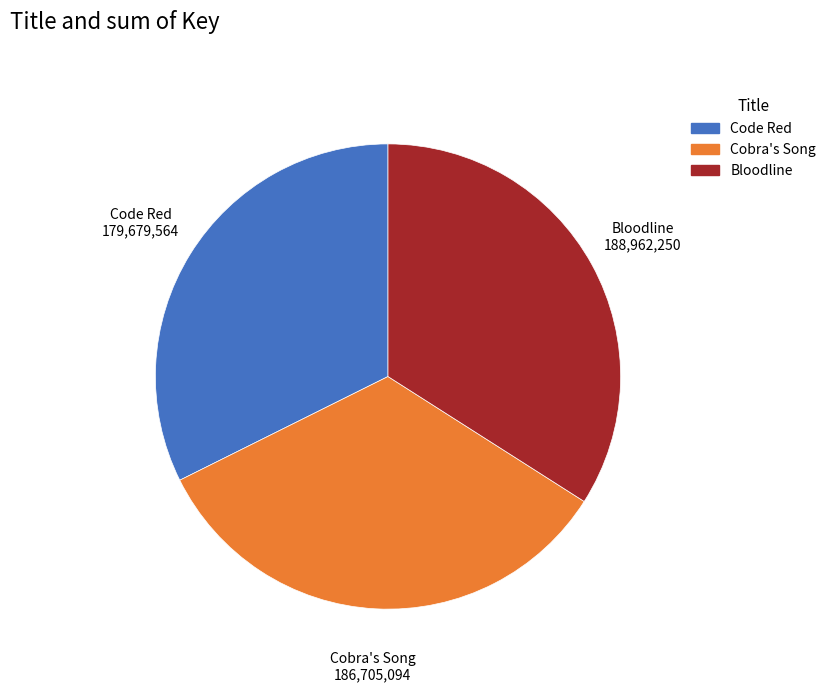

How many slices are in this pie chart?

3